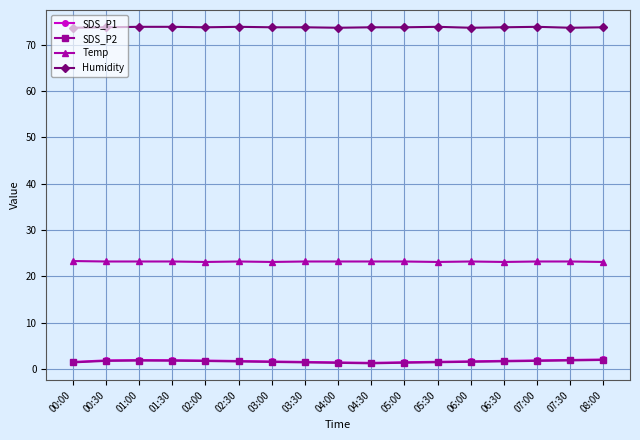

True or false: SDS_P1 and Temp cross at least once.

False